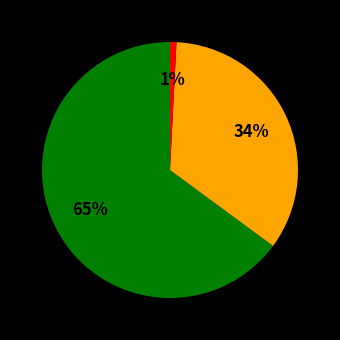

To the nearest percent, what is the difference between the largest and smallest slice percentages?

64%